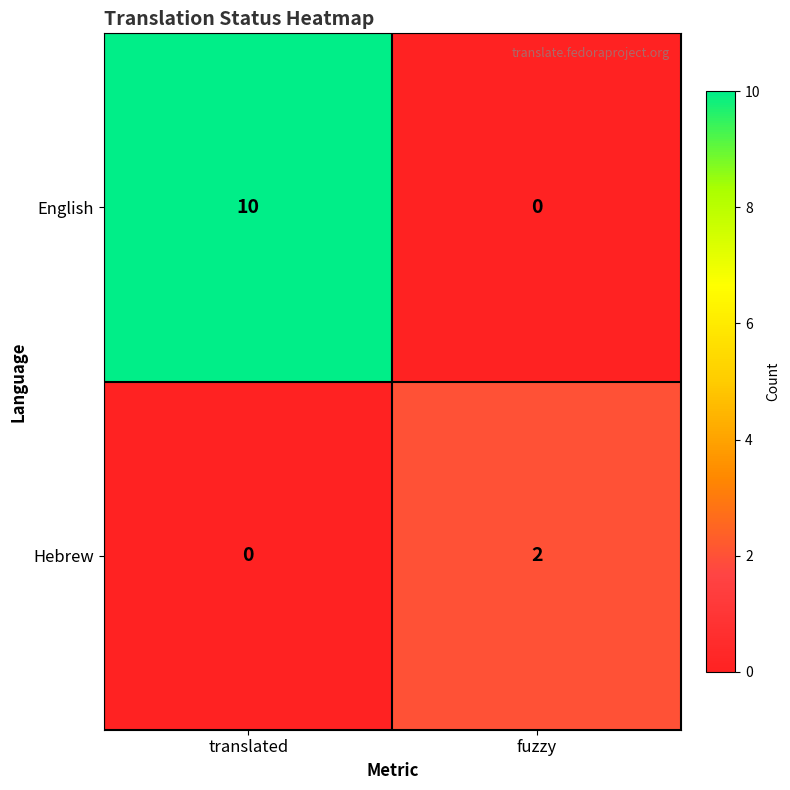

Between translated and fuzzy, which series saw the biggest shift?

English